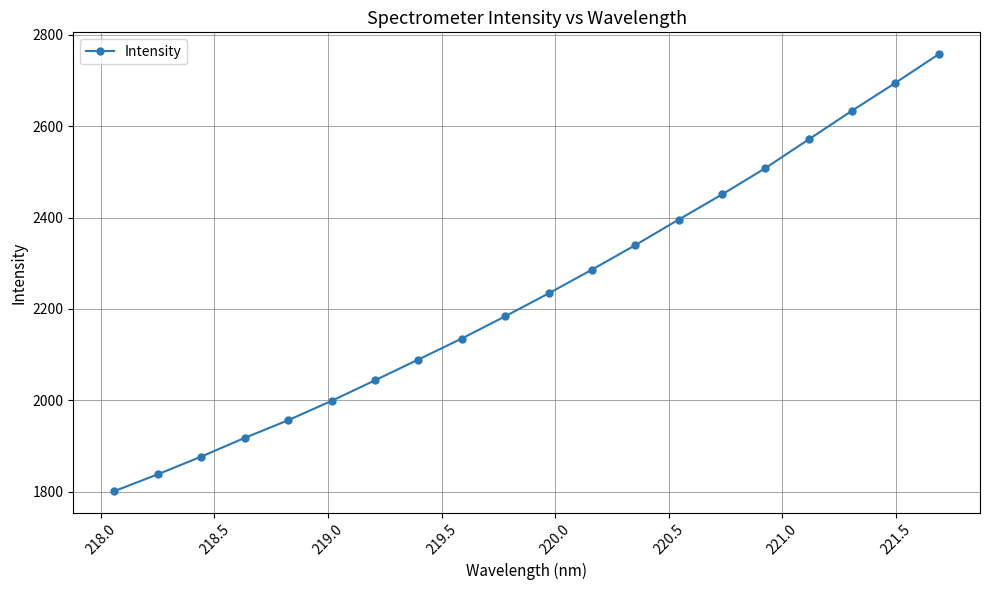

What is the difference between the maximum and minimum values?

956.2